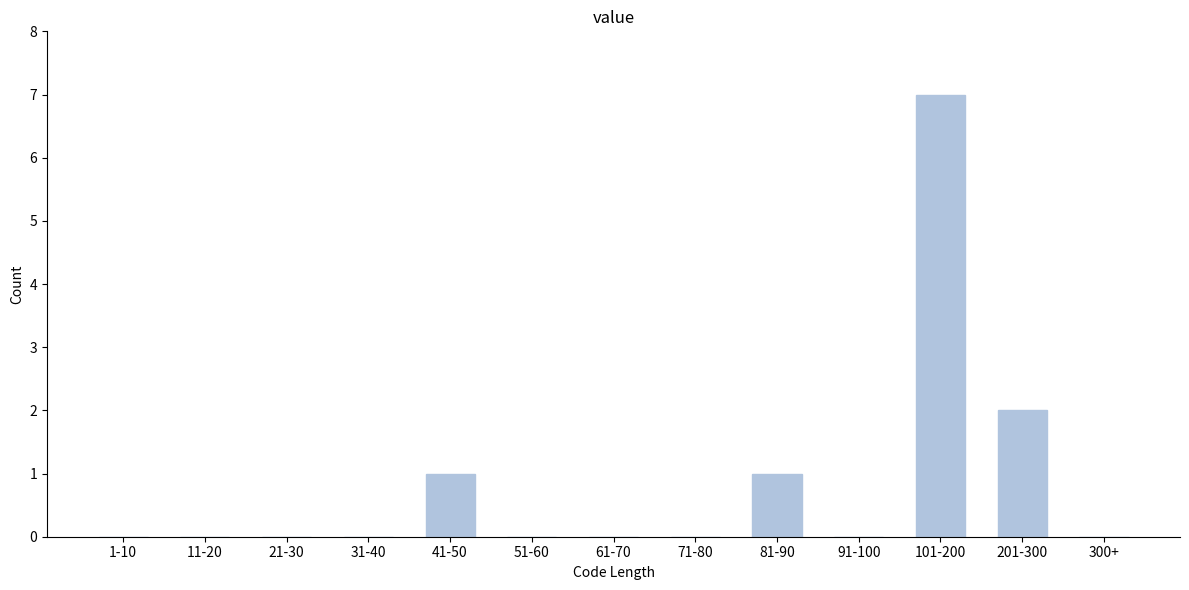

Reading left to right, extract all data points from this chart.

1-10=0	11-20=0	21-30=0	31-40=0	41-50=1	51-60=0	61-70=0	71-80=0	81-90=1	91-100=0	101-200=7	201-300=2	300+=0